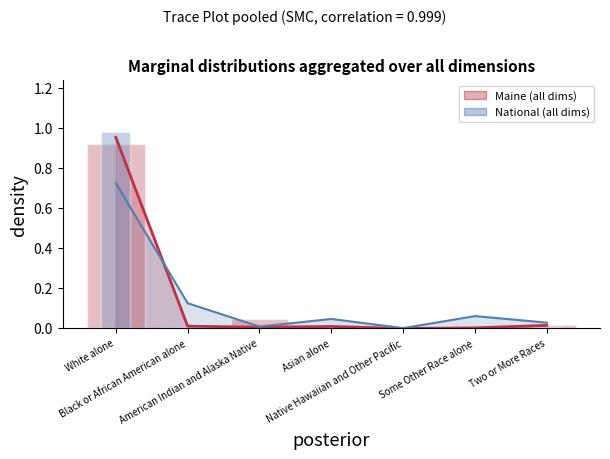

The value of National line at White alone is 1.0. True or false?

False